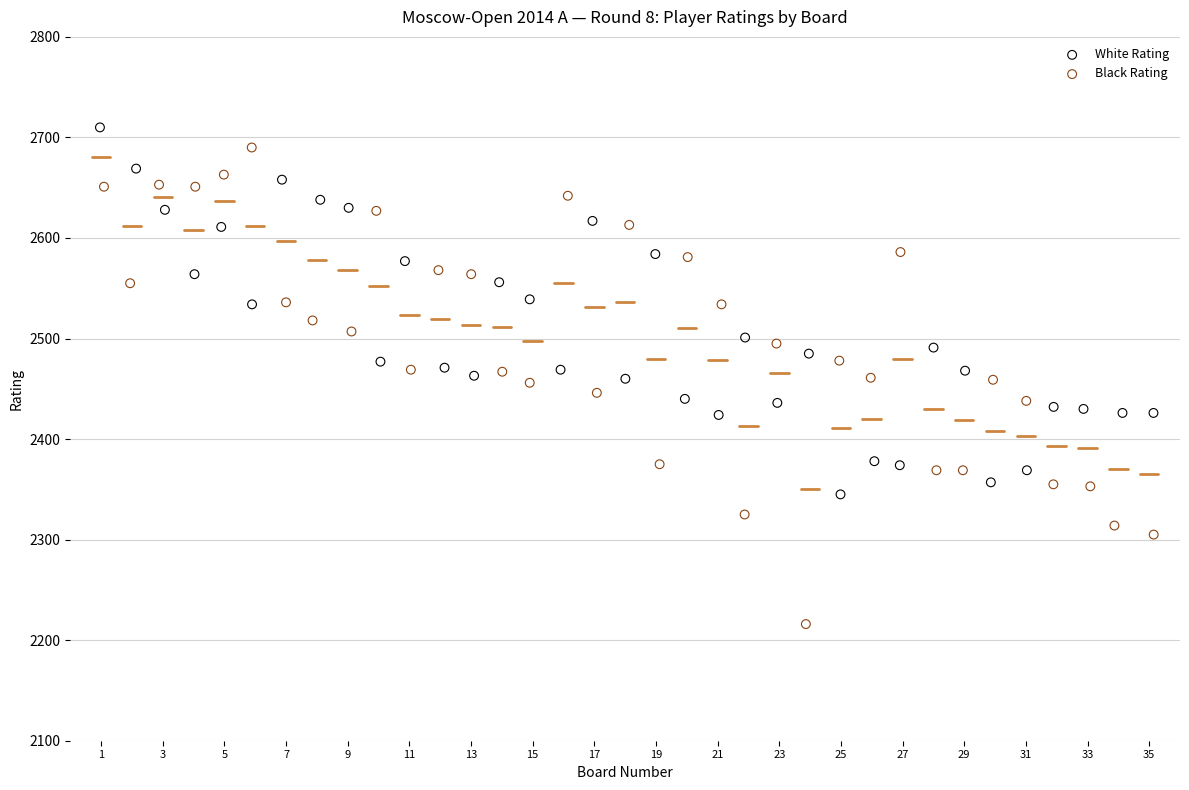

Which series reaches the minimum Y coordinate?

Black Rating